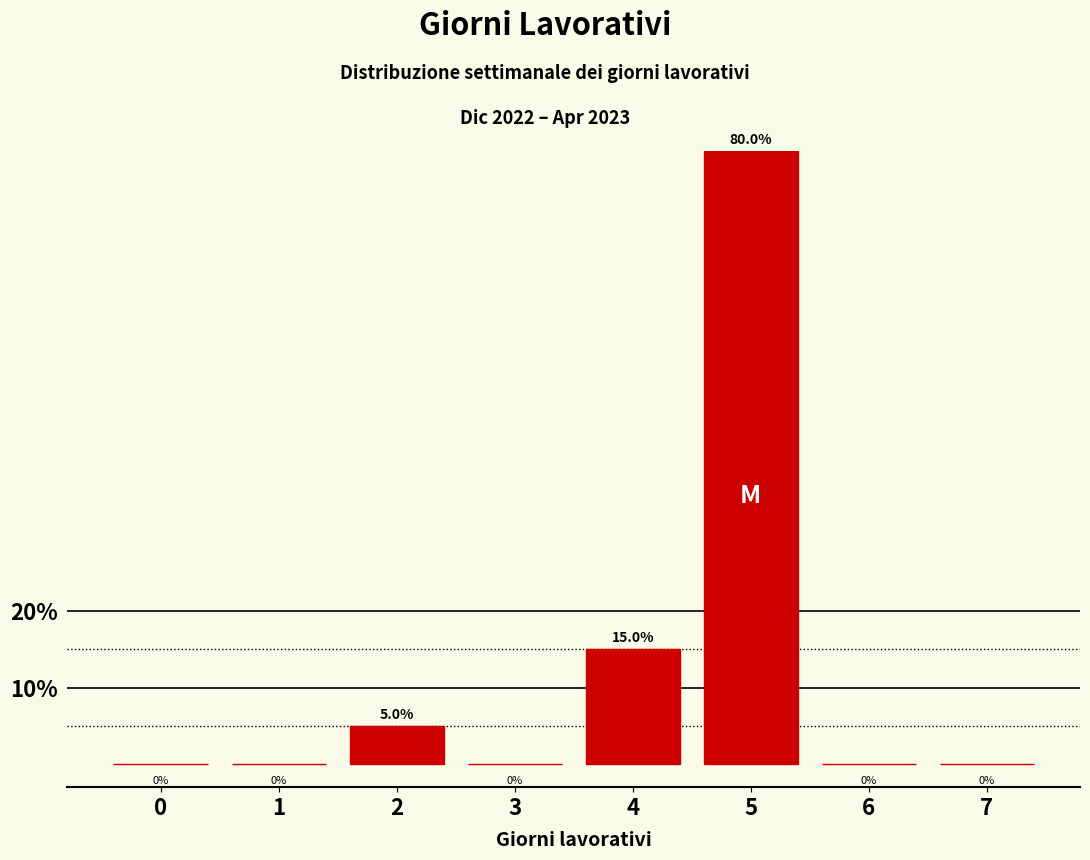

Reading left to right, extract all data points from this chart.

0=0	1=0	2=5	3=0	4=15	5=80	6=0	7=0